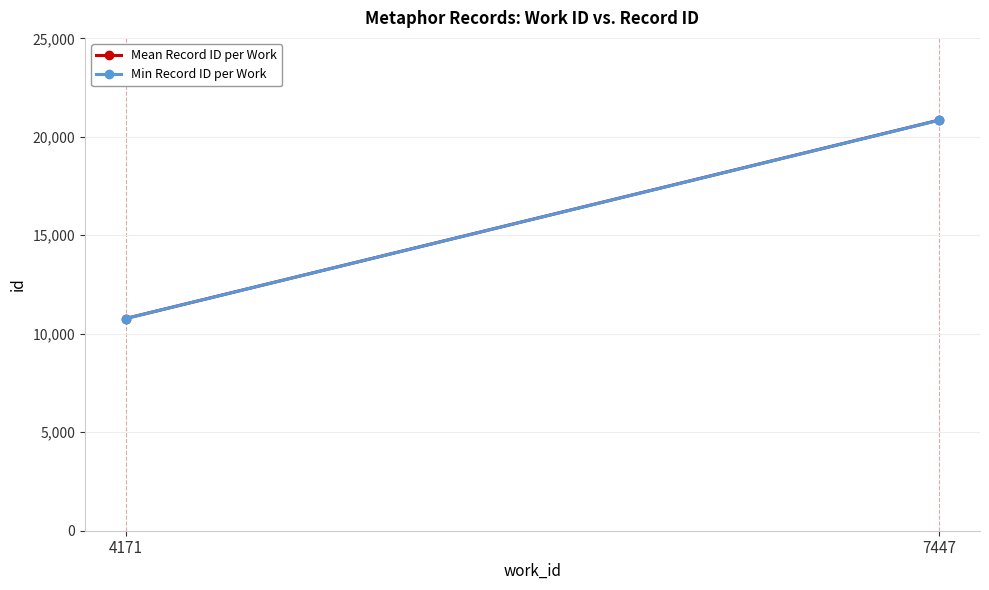

What is the value of the Min Record ID per Work point at the 1st from the left?

10771.0